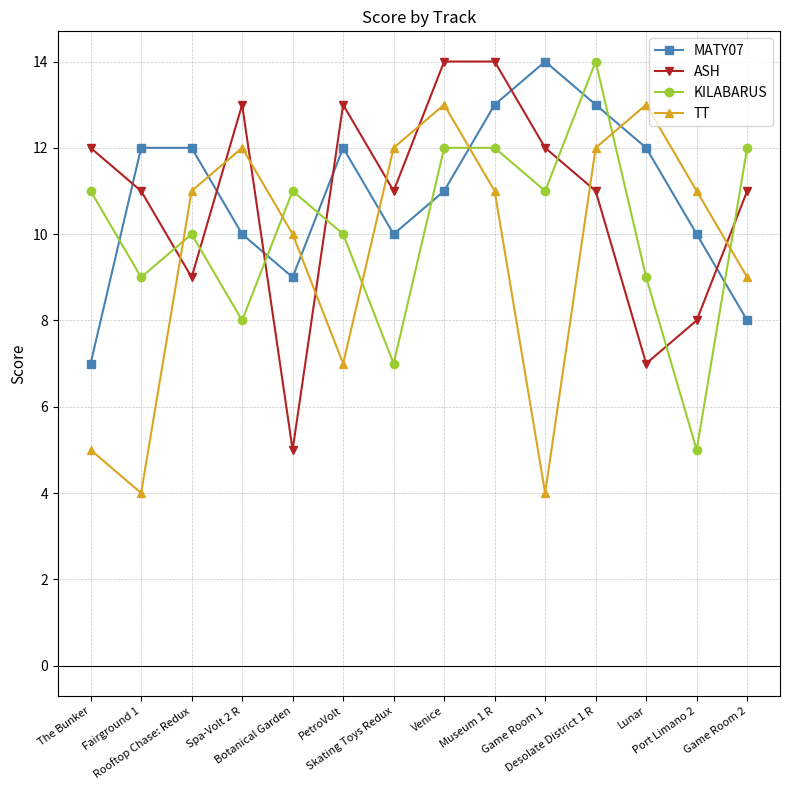

How many data points does each series have?

14